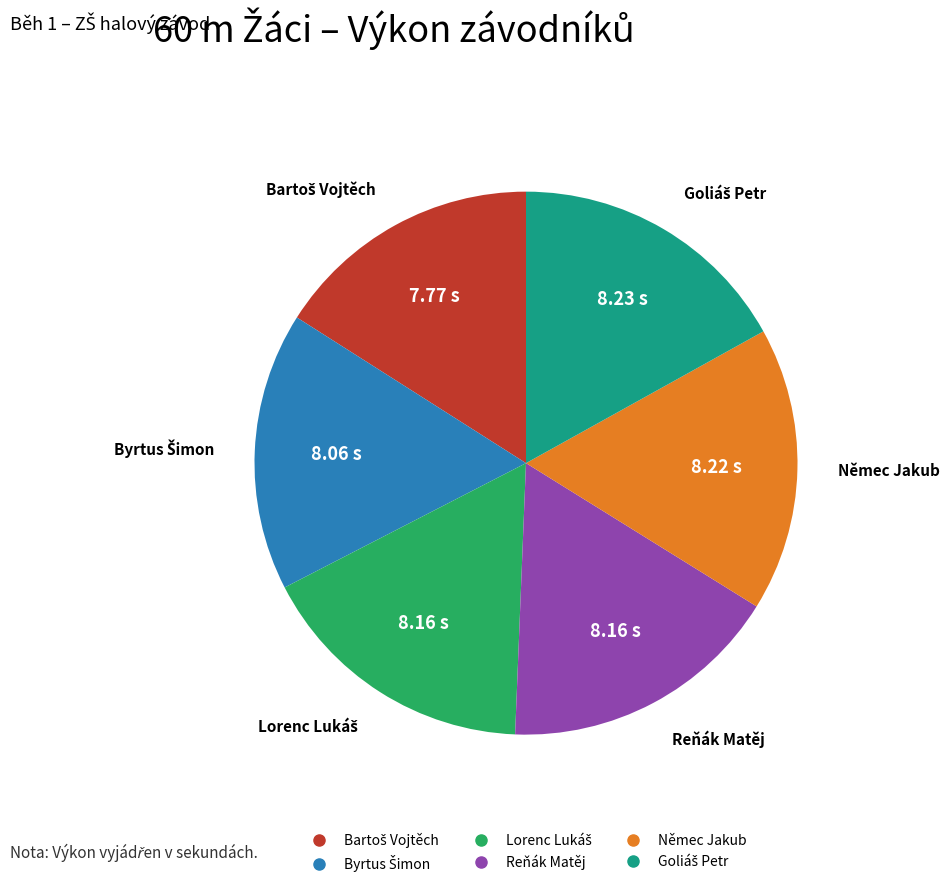

How many segments does this pie chart have?

6